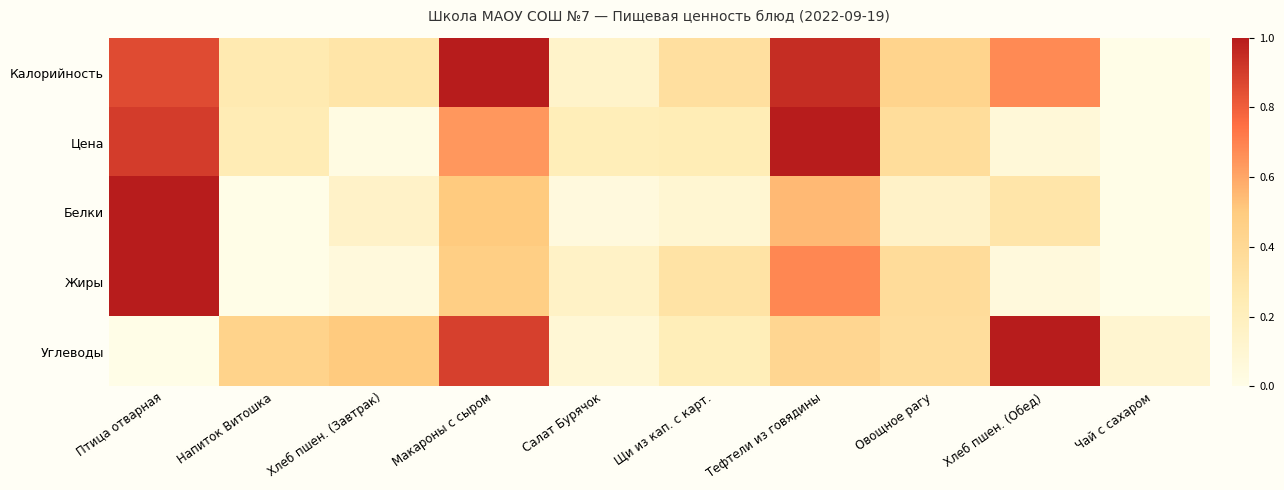

What value does the Цена series have at Салат Бурячок?

0.2